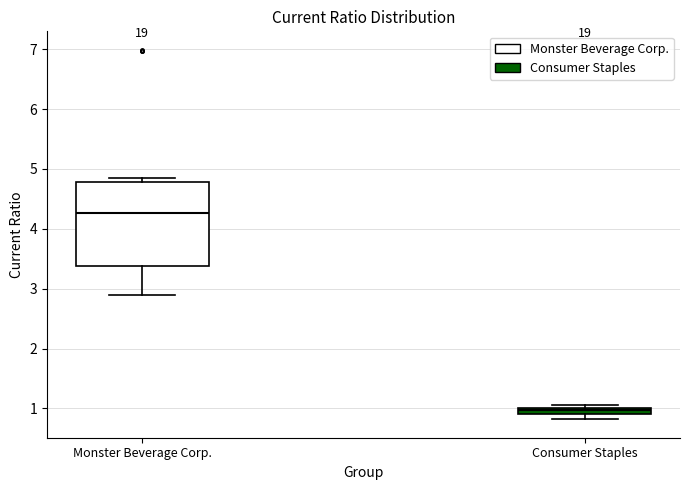

Where is the upper edge of the box for Monster Beverage Corp. on the y-axis? The values are not printed on the chart, so give them approximately, as read against the axis.

4.8